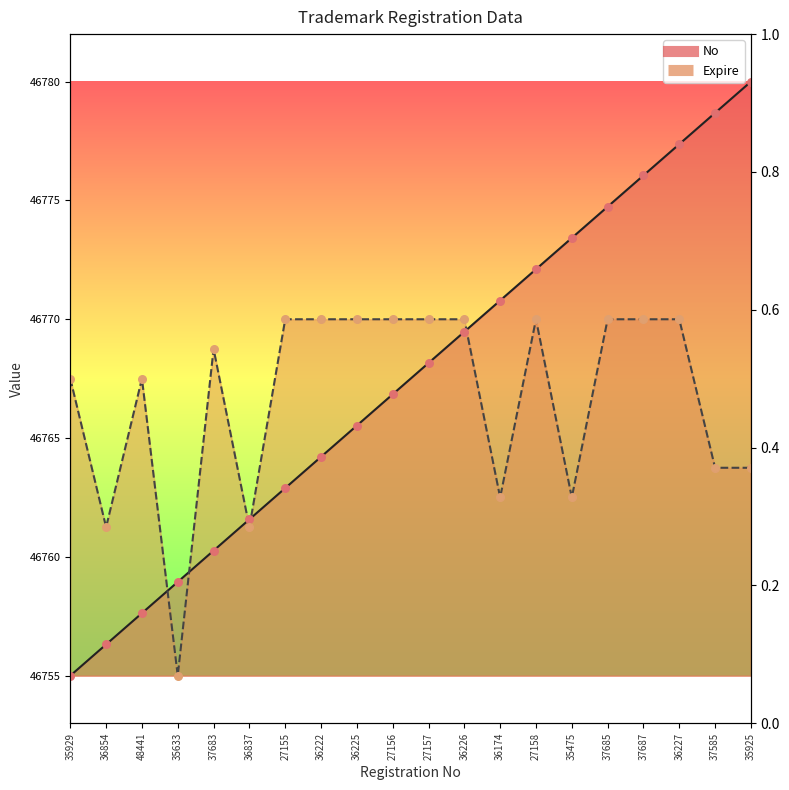

Is the value of No at 27156 greater than the value of Expire at 48441?

No